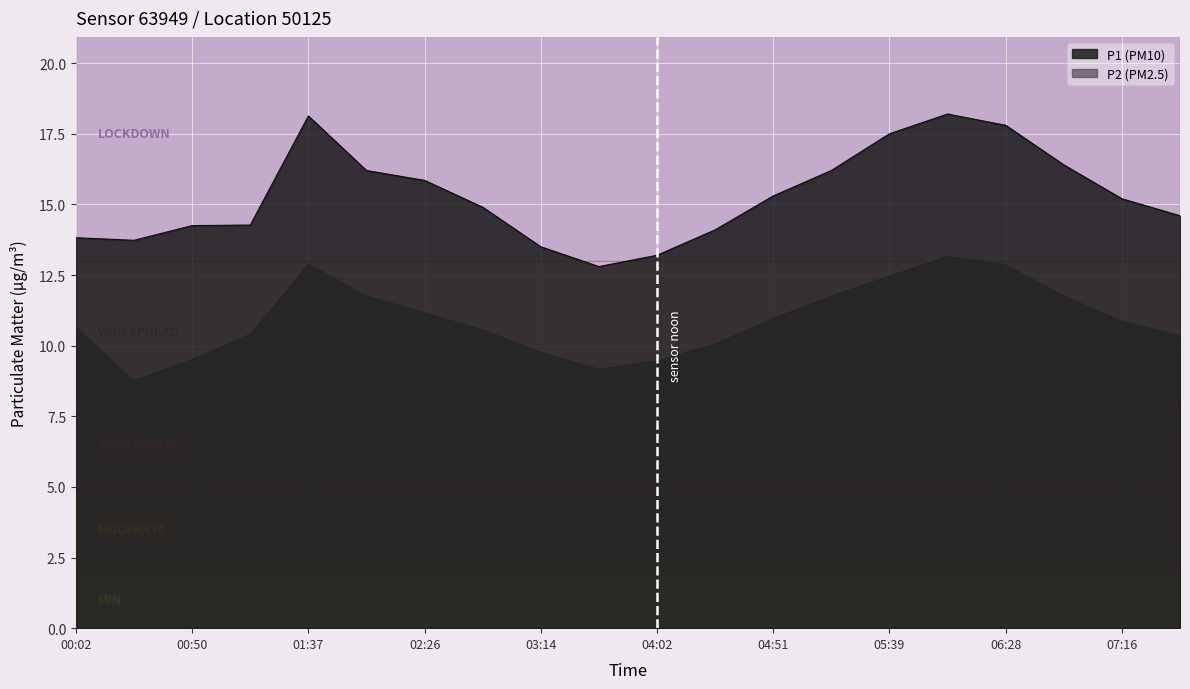

True or false: P2 and P1 intersect in this chart.

False